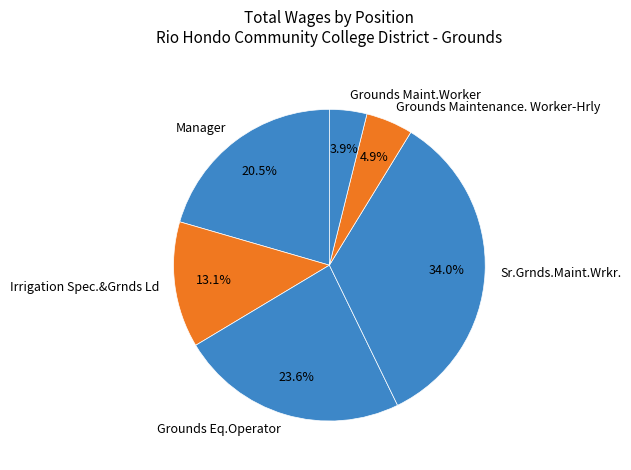

Does Manager represent more than half of the total?

No